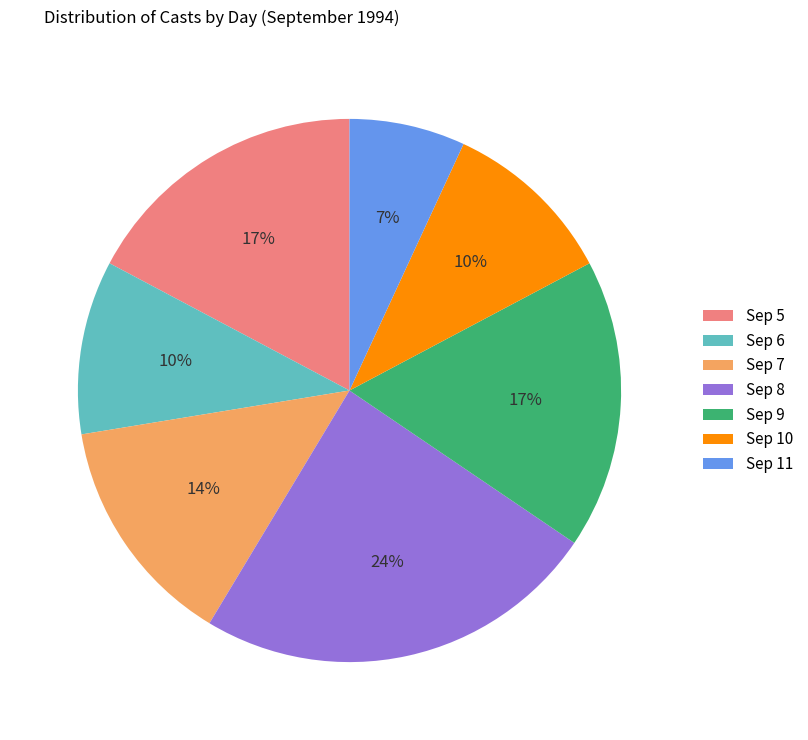

Which slice is the largest?

Sep 8